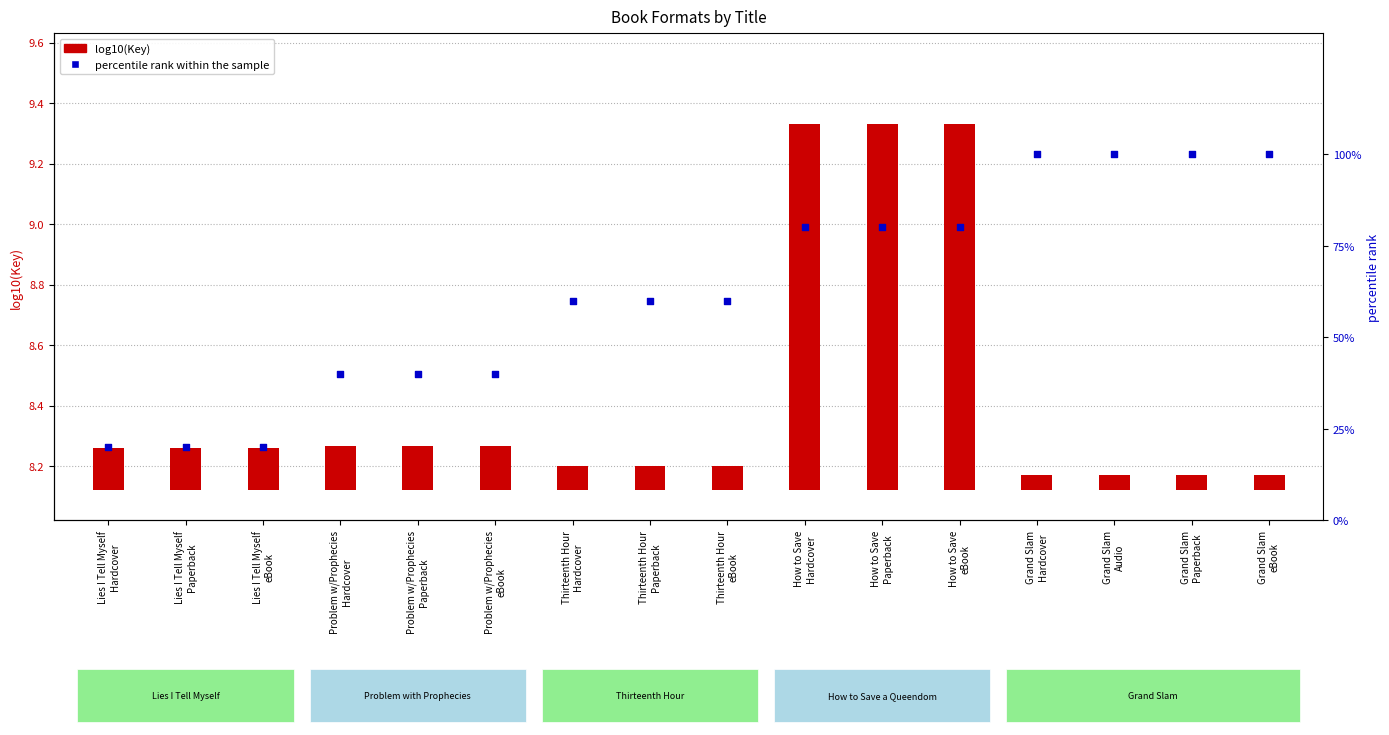

Is the value of percentile rank within the sample at Problem w/Prophecies
eBook greater than the value of log10(Key) at Lies I Tell Myself
Hardcover?

Yes